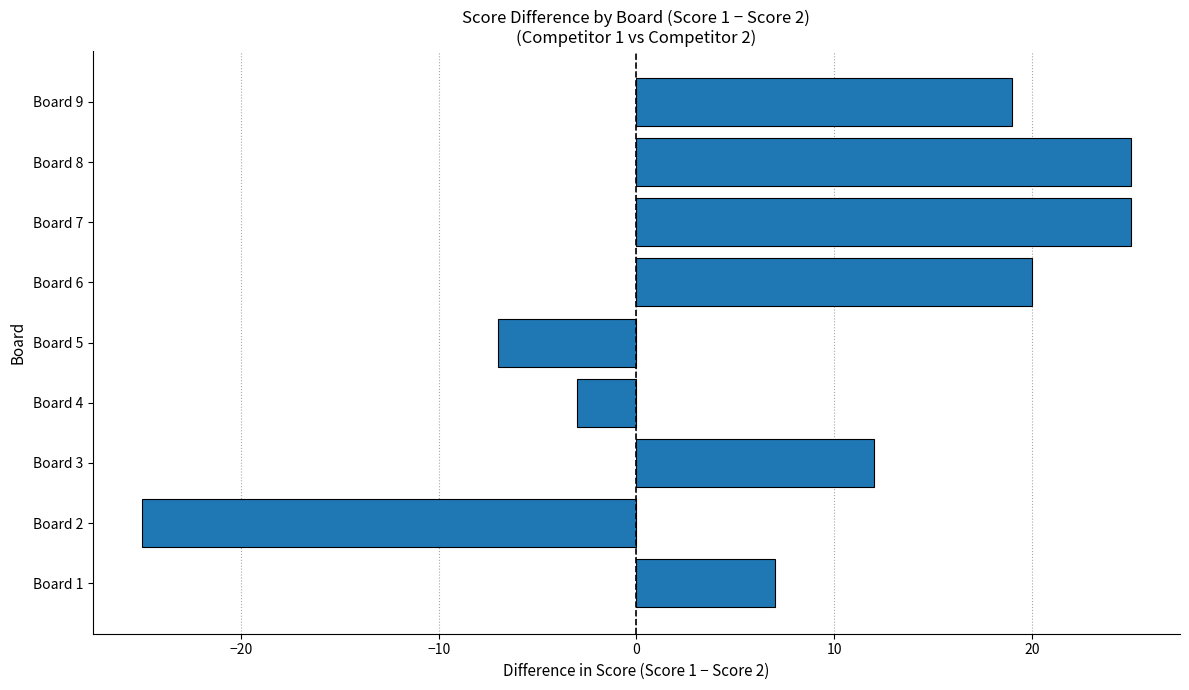

What is the difference between the maximum and minimum values?

50